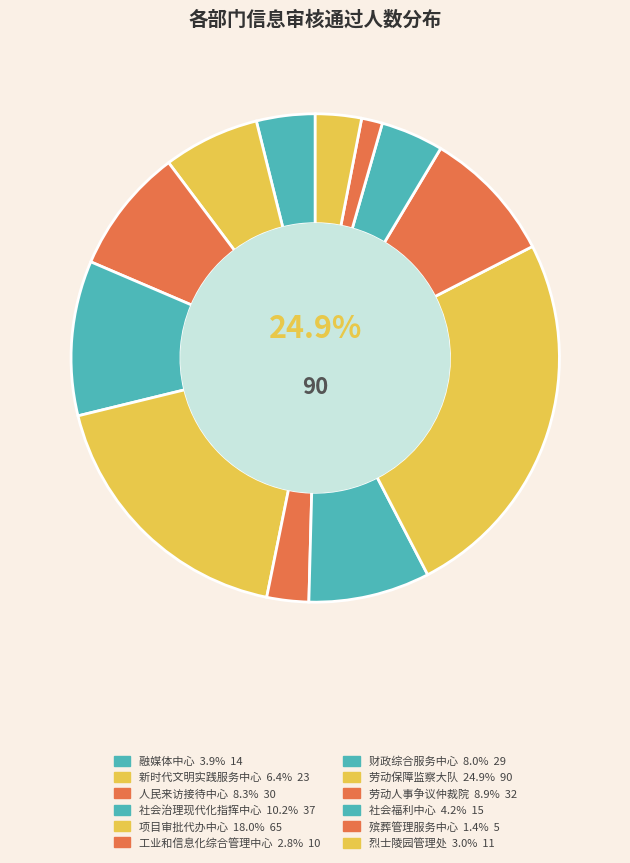

What is the largest slice in the pie chart?

高邮市劳动保障监察大队